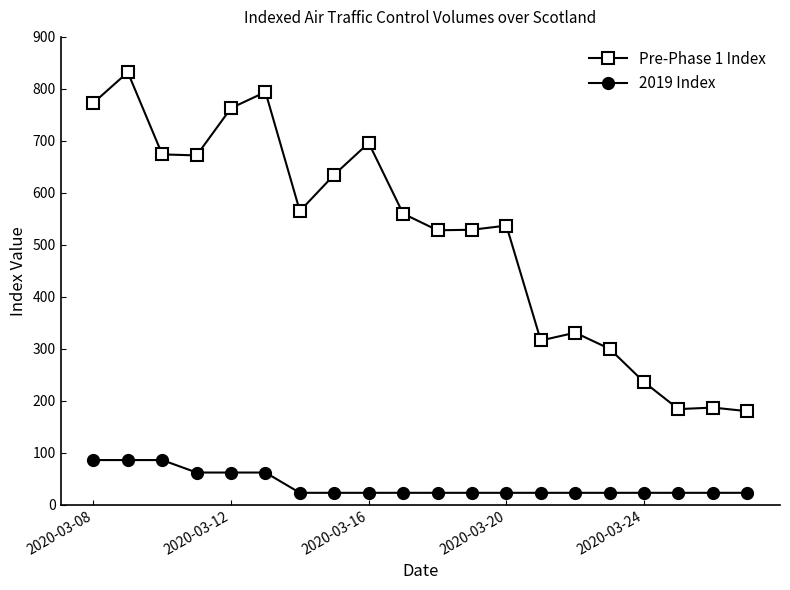

What is the greatest value displayed?

832